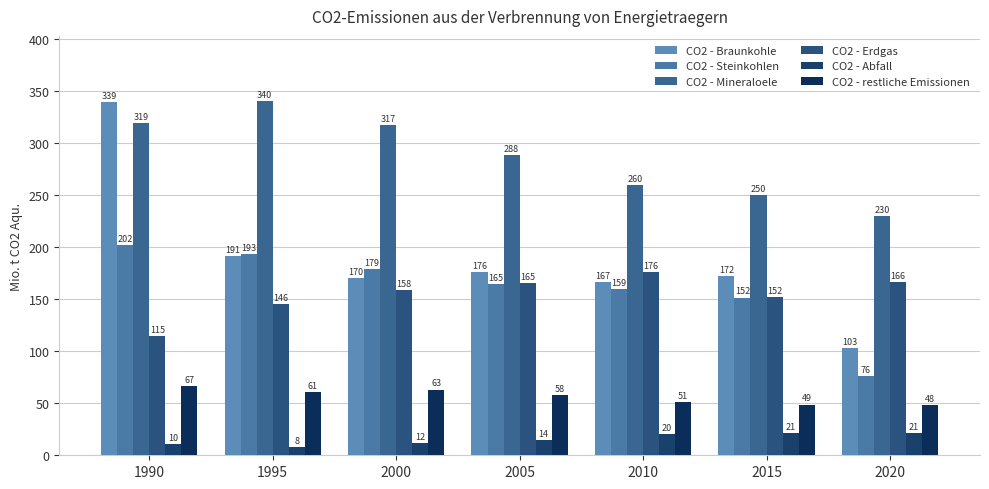

What is the difference between the CO2 - restliche Emissionen values at 2015 and 1995?

12.2